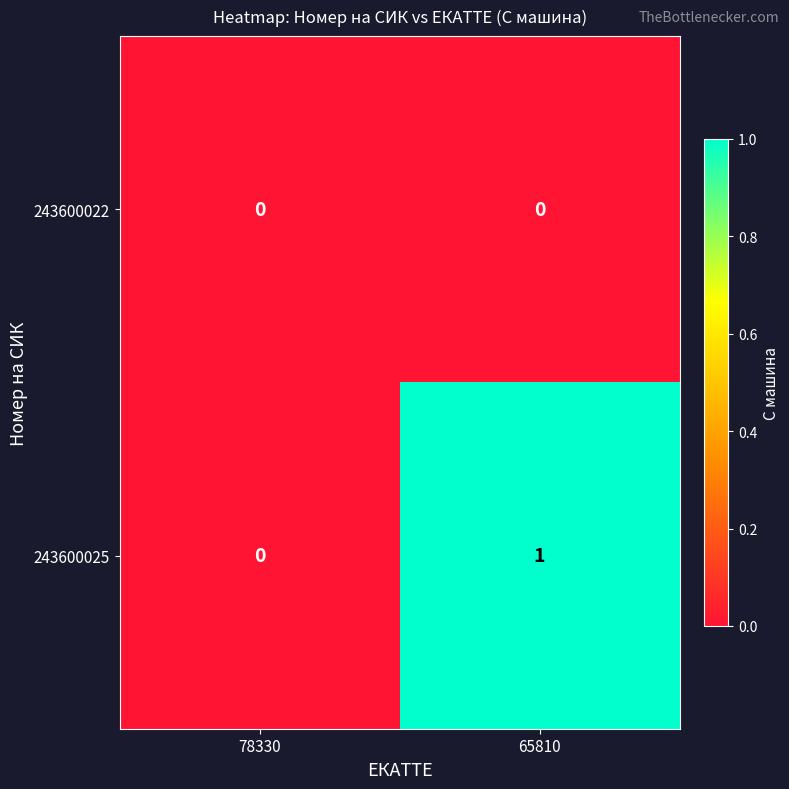

True or false: 243600022 has a value of 0 at 65810.

True